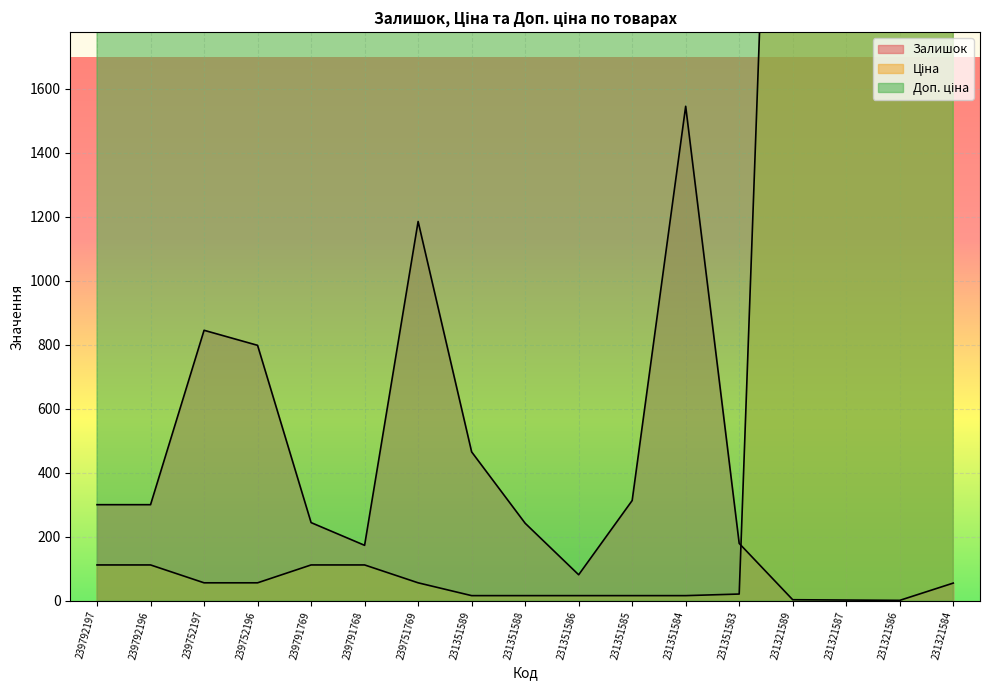

Between 231321589 and 239791769, which is larger?

239791769